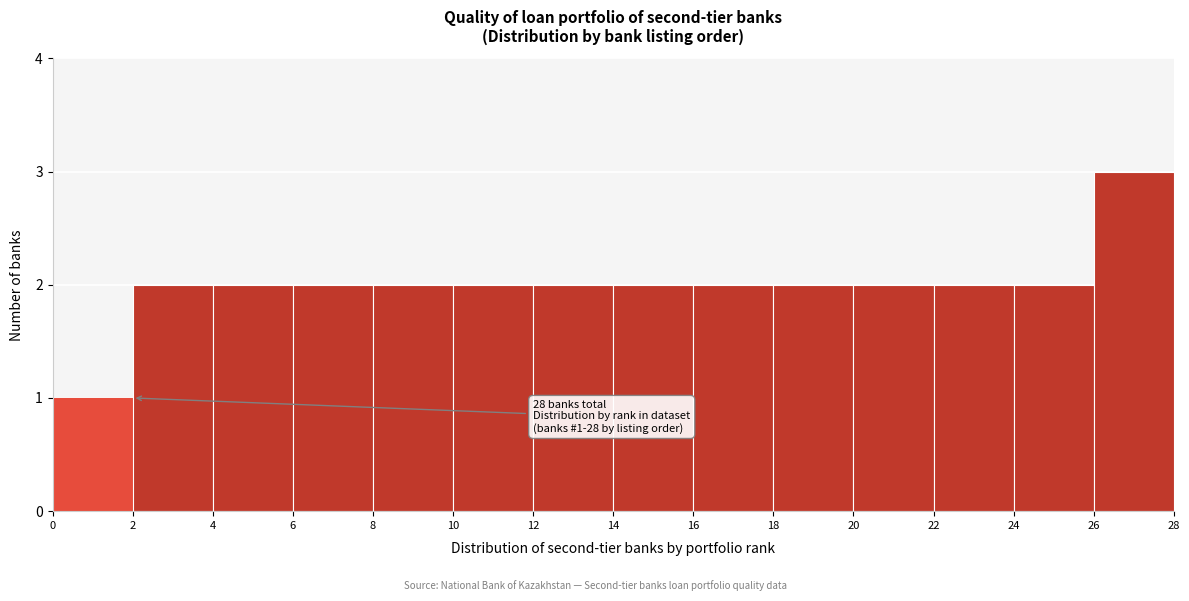

Over which range of the x-axis is the bar tallest?

26 to 28